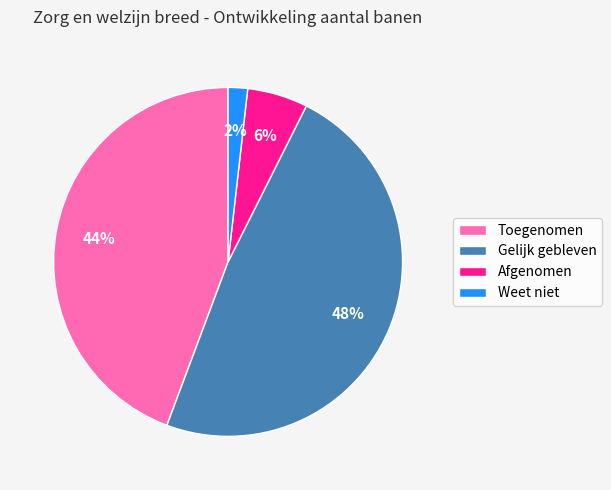

The Gelijk gebleven slice represents 63% of the pie. True or false?

False